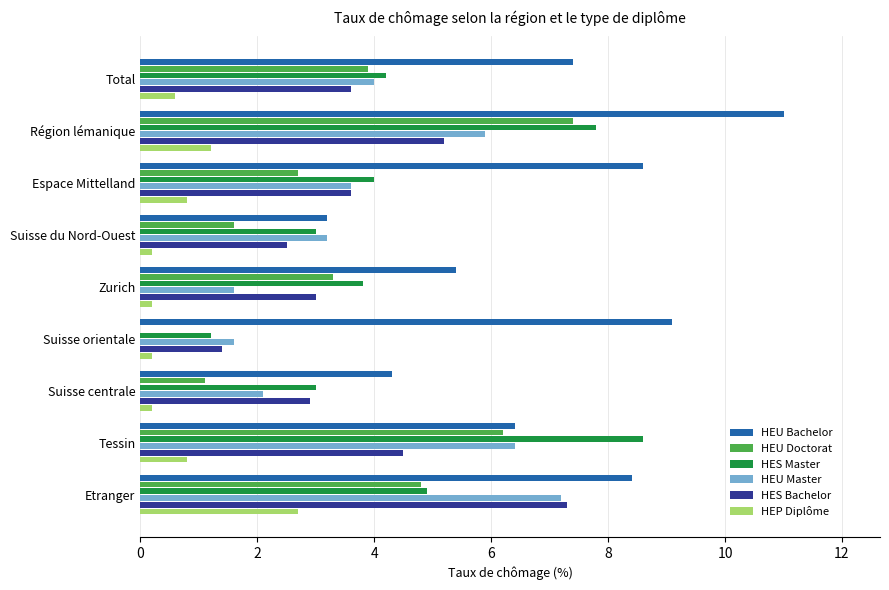

What is the maximum value shown in the chart?

11.0